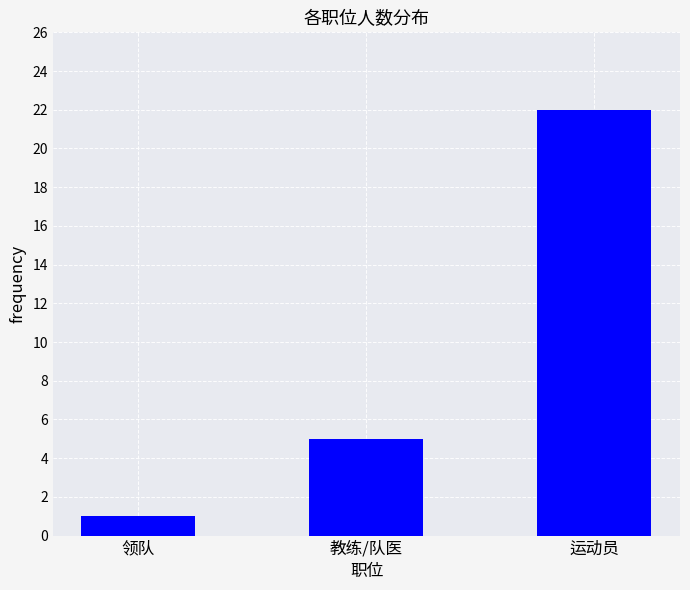

Reading left to right, list all the values displayed in this chart.

1	5	22